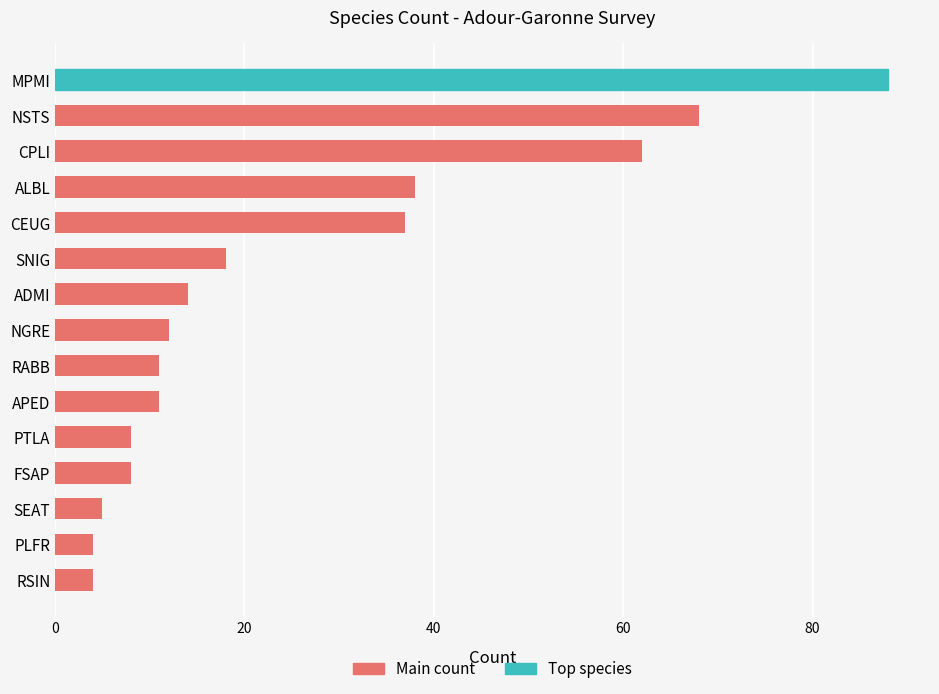

What is the sum of the values at PLFR and CEUG?

41